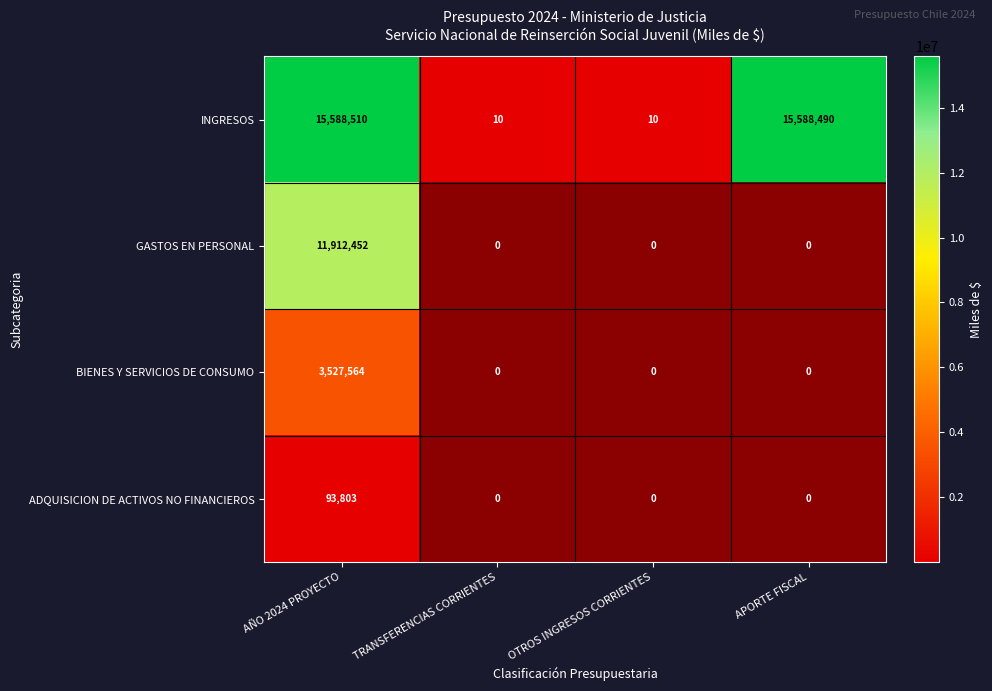

What is the total value across all series at AÑO 2024 PROYECTO?

31122329